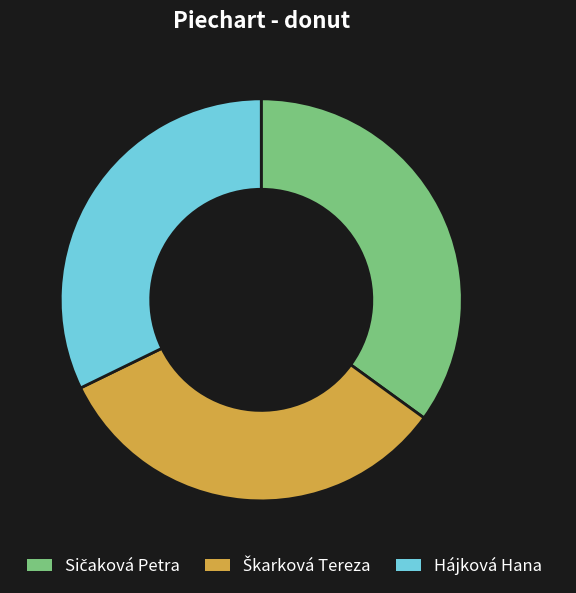

Which category has the smallest portion of the pie?

Hájková Hana